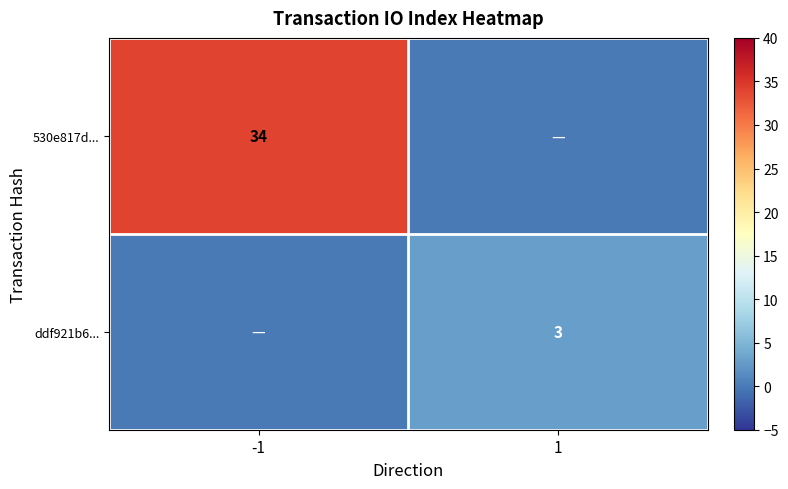

The value of 530e817d... at -1 is 57. True or false?

False